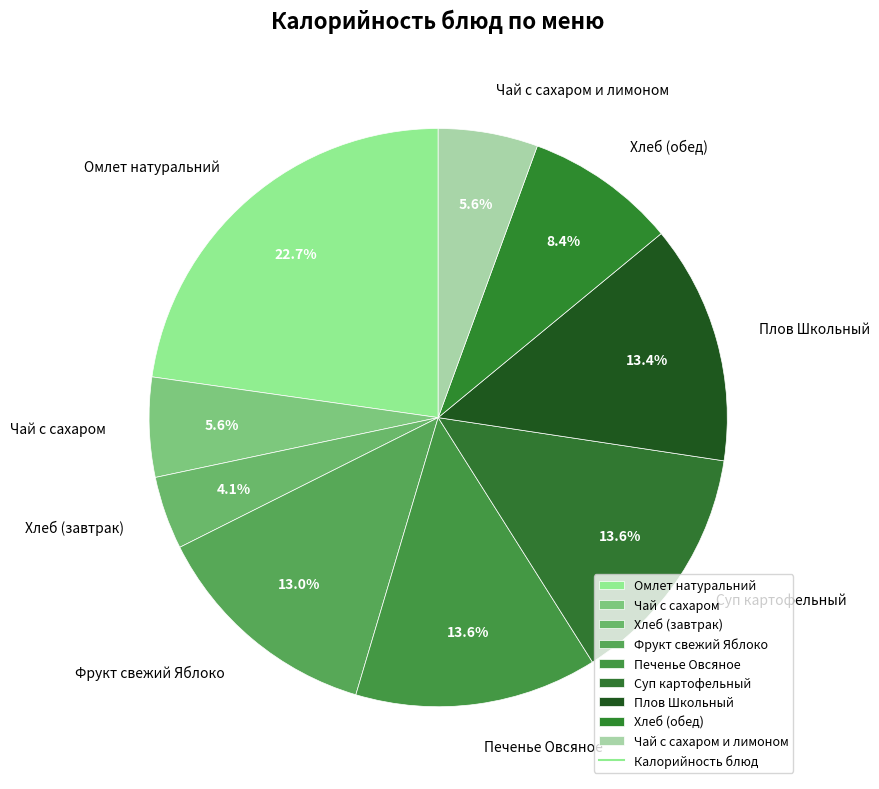

Which slice is the largest?

Омлет натуральний